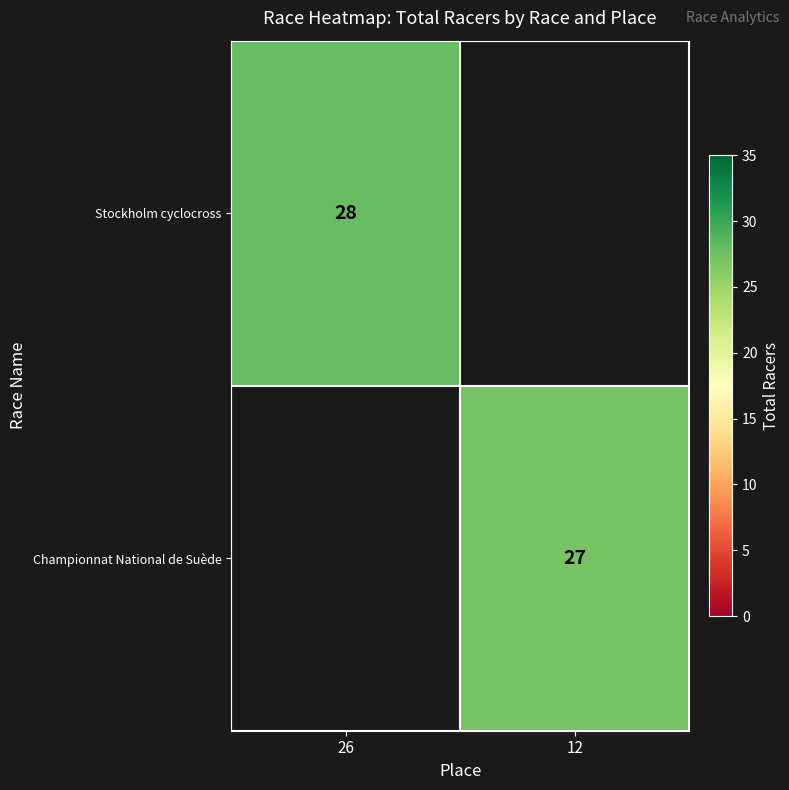

How many distinct data groups are displayed?

2